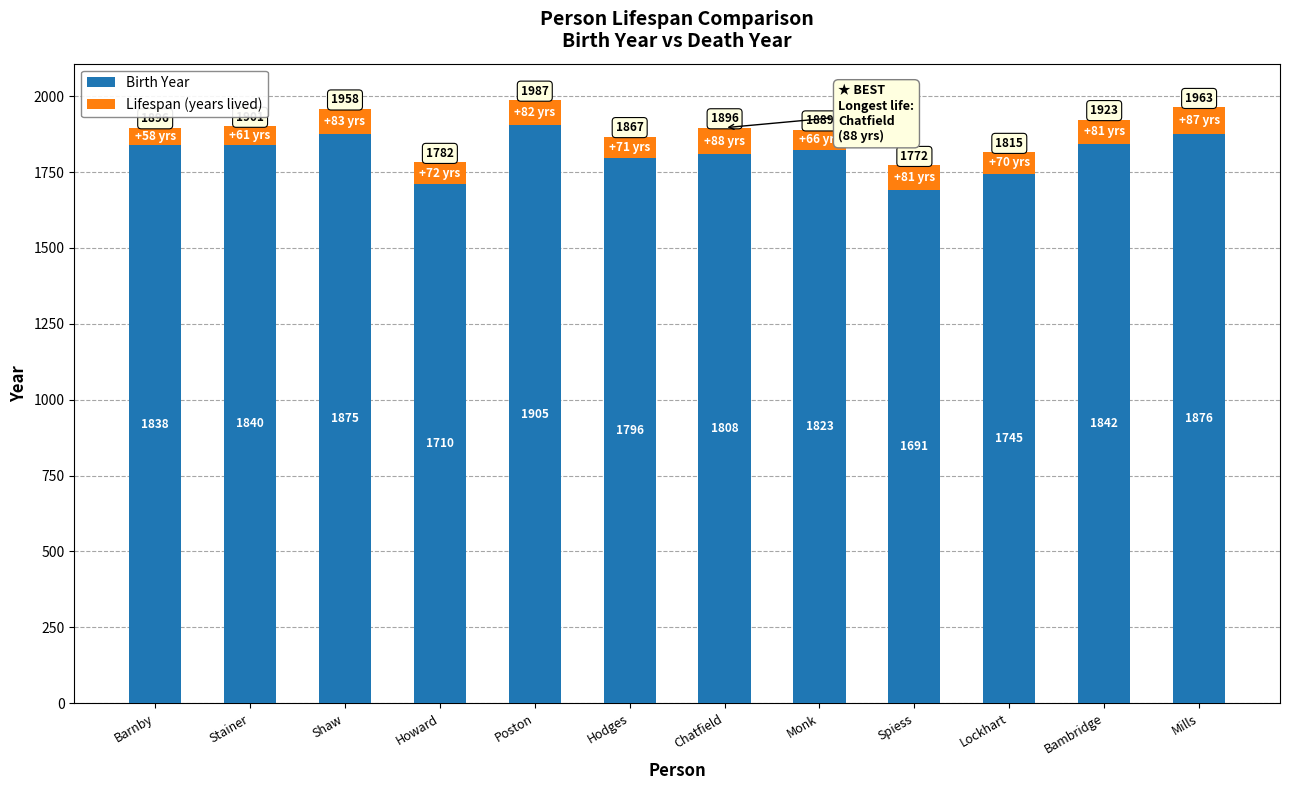

The value of Birth Year at Mills is 1876. True or false?

True